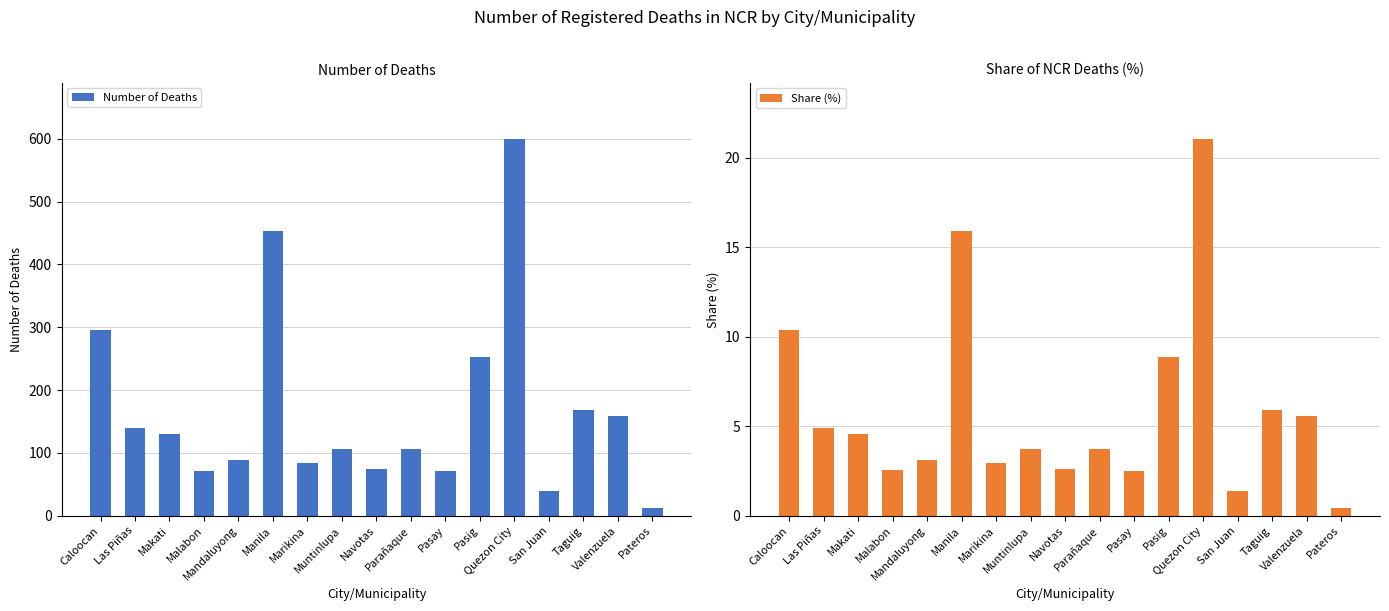

Between Las Piñas and Pasay, which series saw the biggest shift?

Number of Deaths